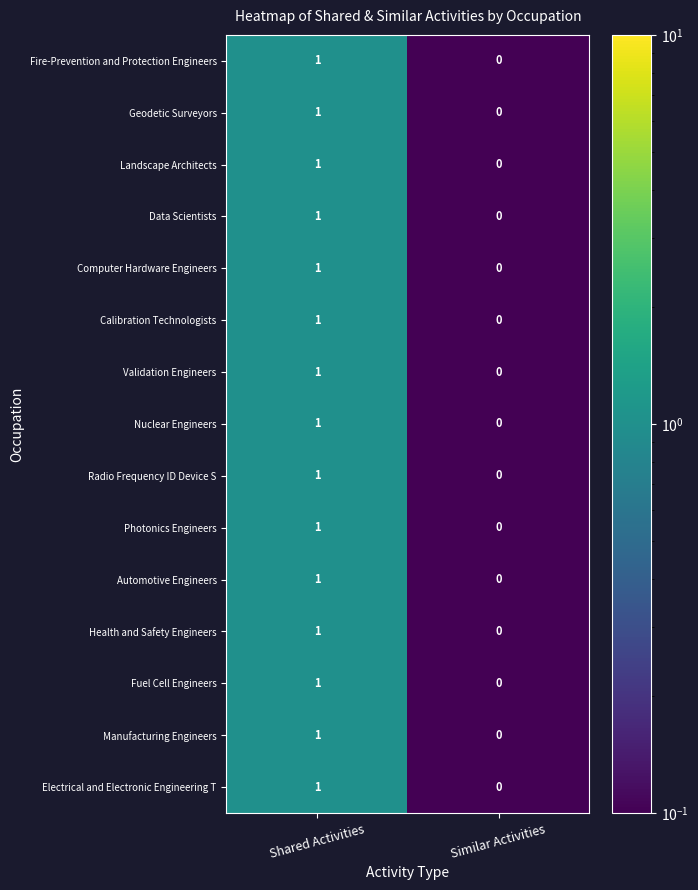

How many series are shown in this chart?

15